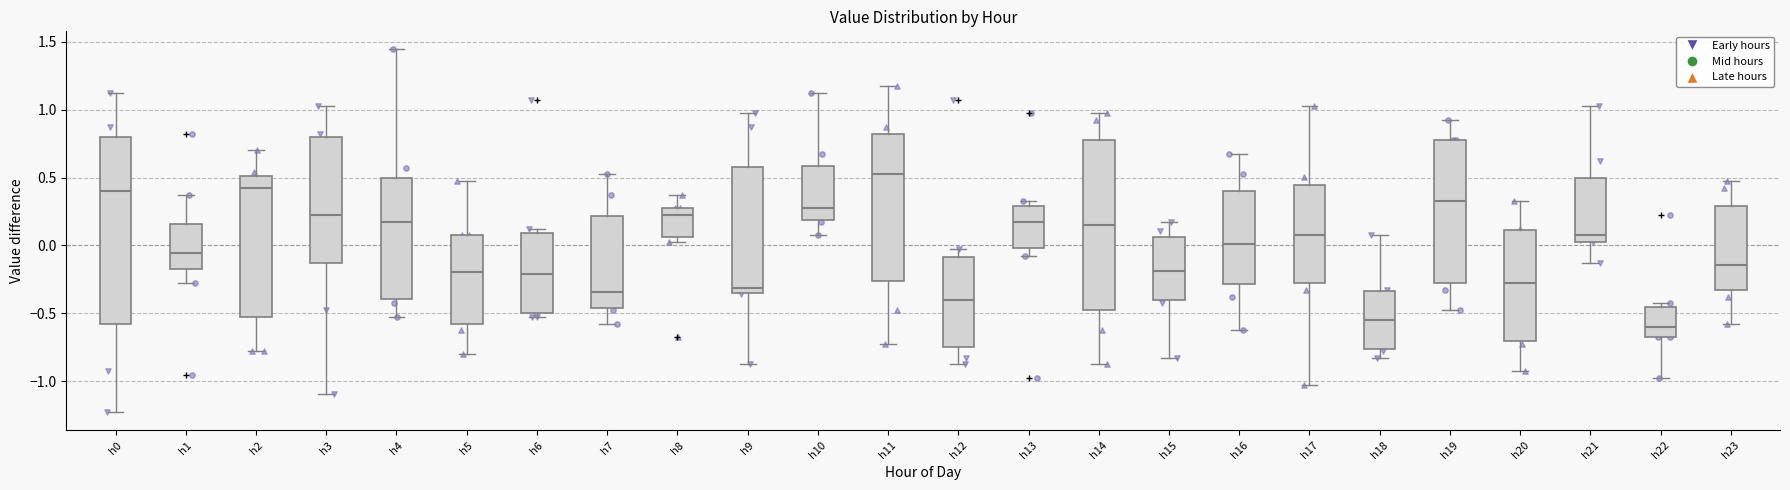

Where does the lower whisker of the box for h22 end on the y-axis? The values are not printed on the chart, so give them approximately, as read against the axis.

-1.00